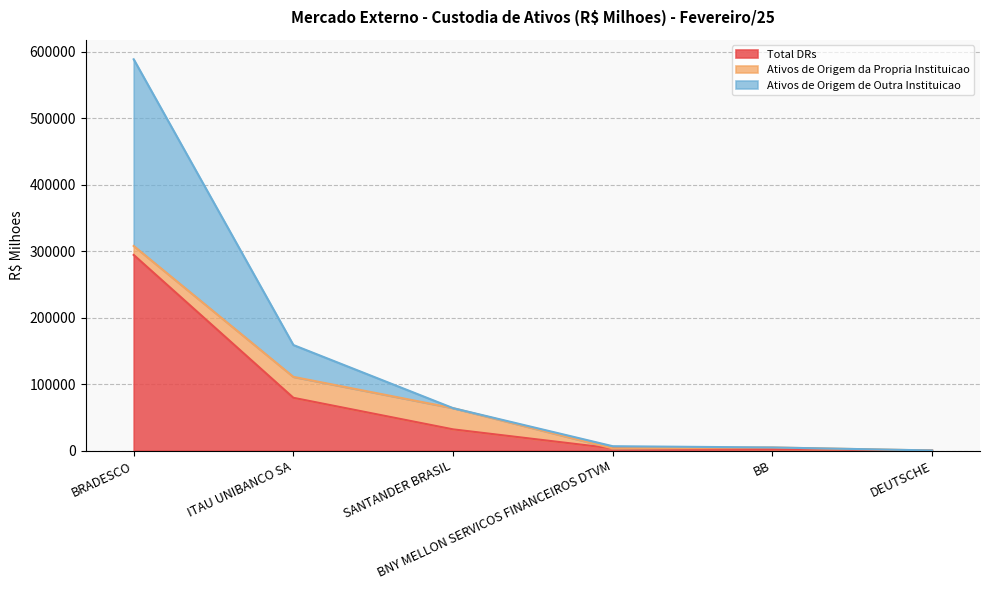

Is it true that Total DRs equals 11467.0 at SANTANDER BRASIL?

False